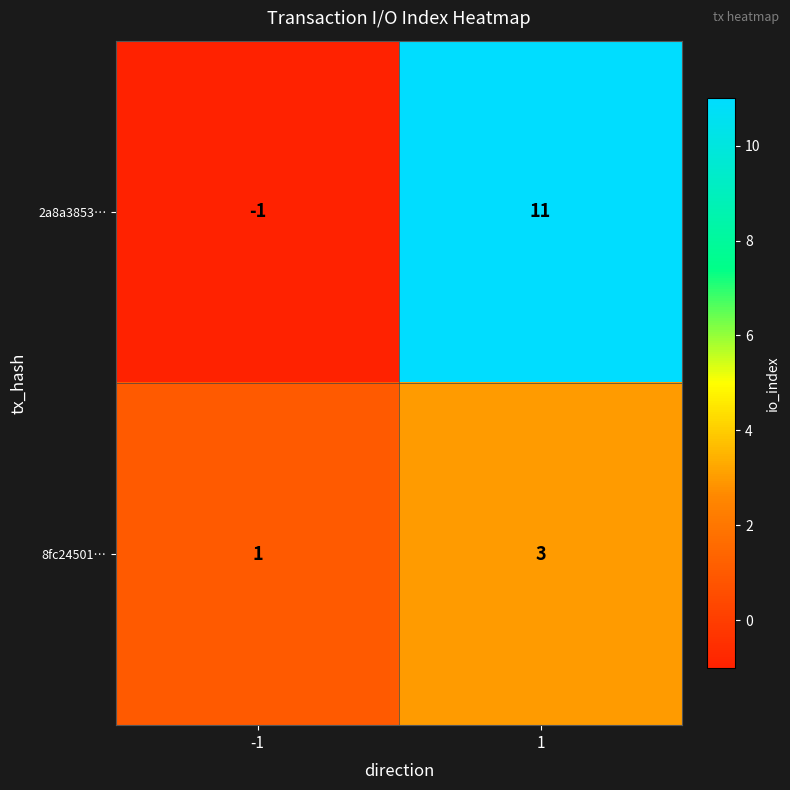

Which series changed the most between -1 and 1?

2a8a3853…